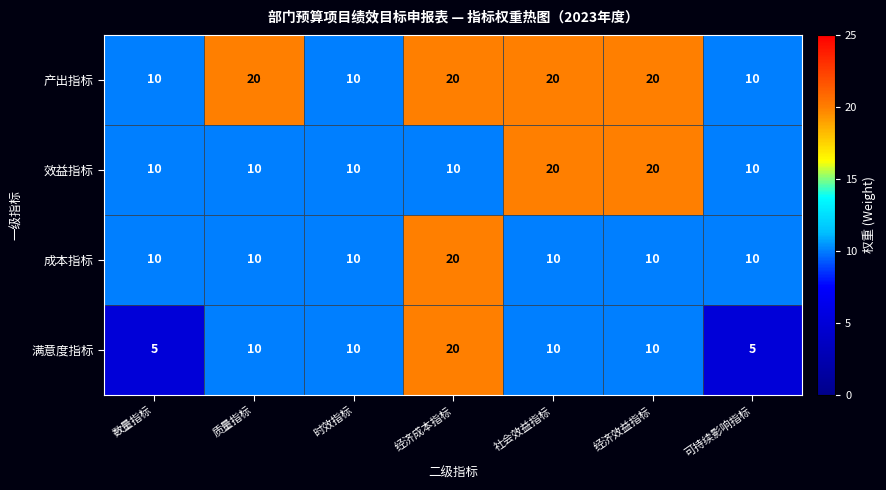

Which series has the largest range (max minus min)?

满意度指标